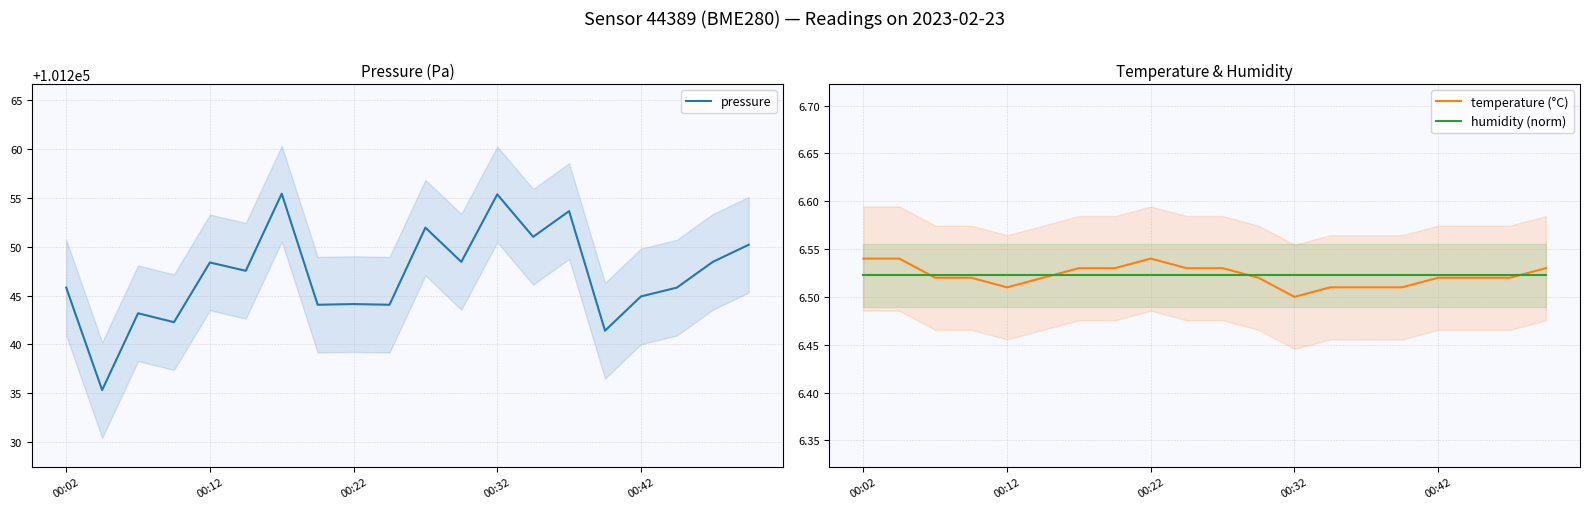

What value does the temperature (°C) series have at 9?

6.5